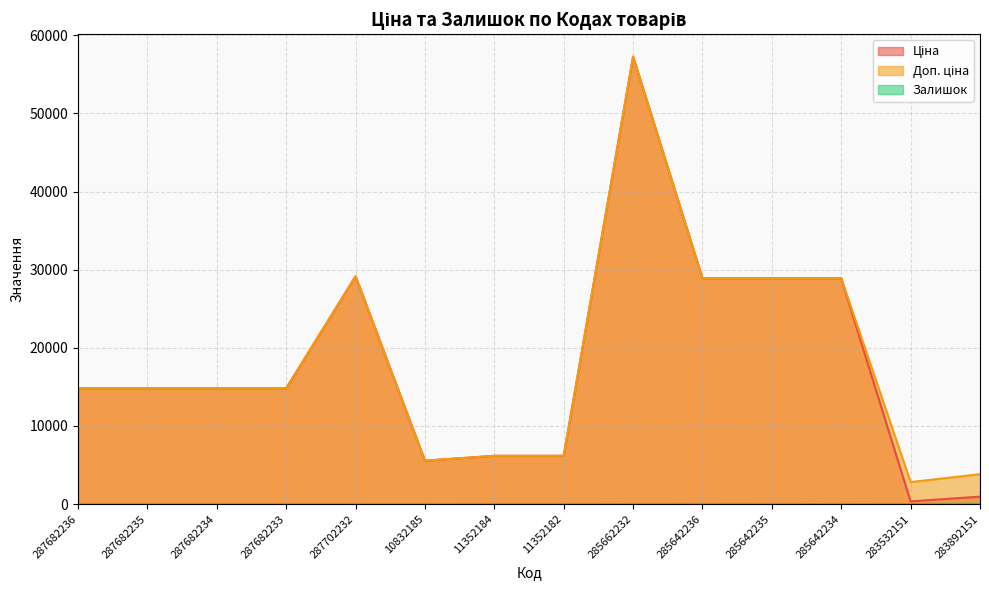

What is the average value of the Залишок series?

9.9